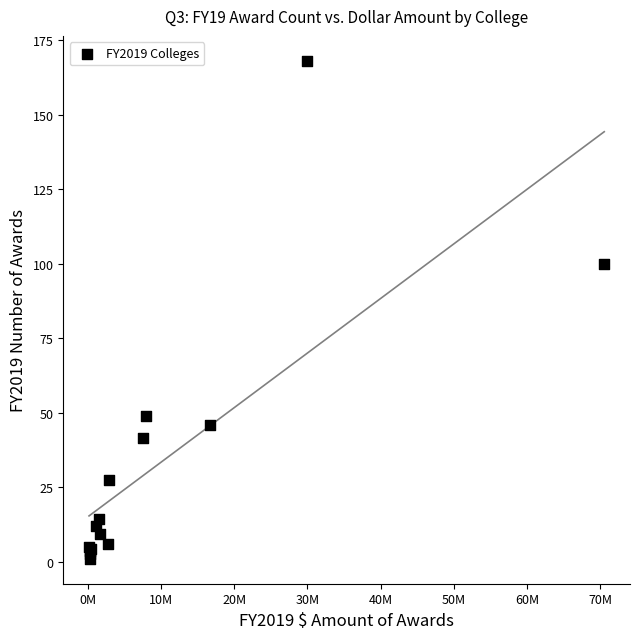

What Y value in the scatter plot is closest to 84?

99.8